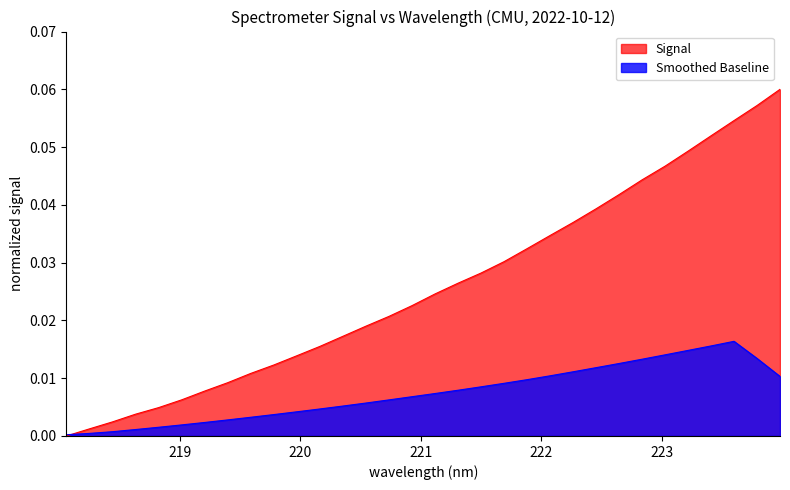

Which label corresponds to the smallest value in the chart?

218.0596